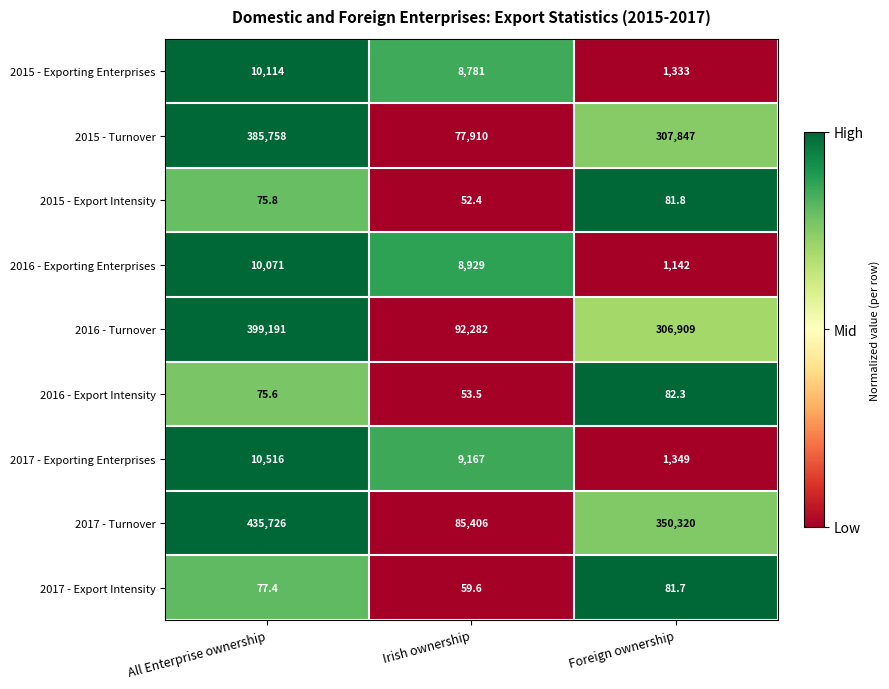

What is the minimum value shown in the chart?

52.4